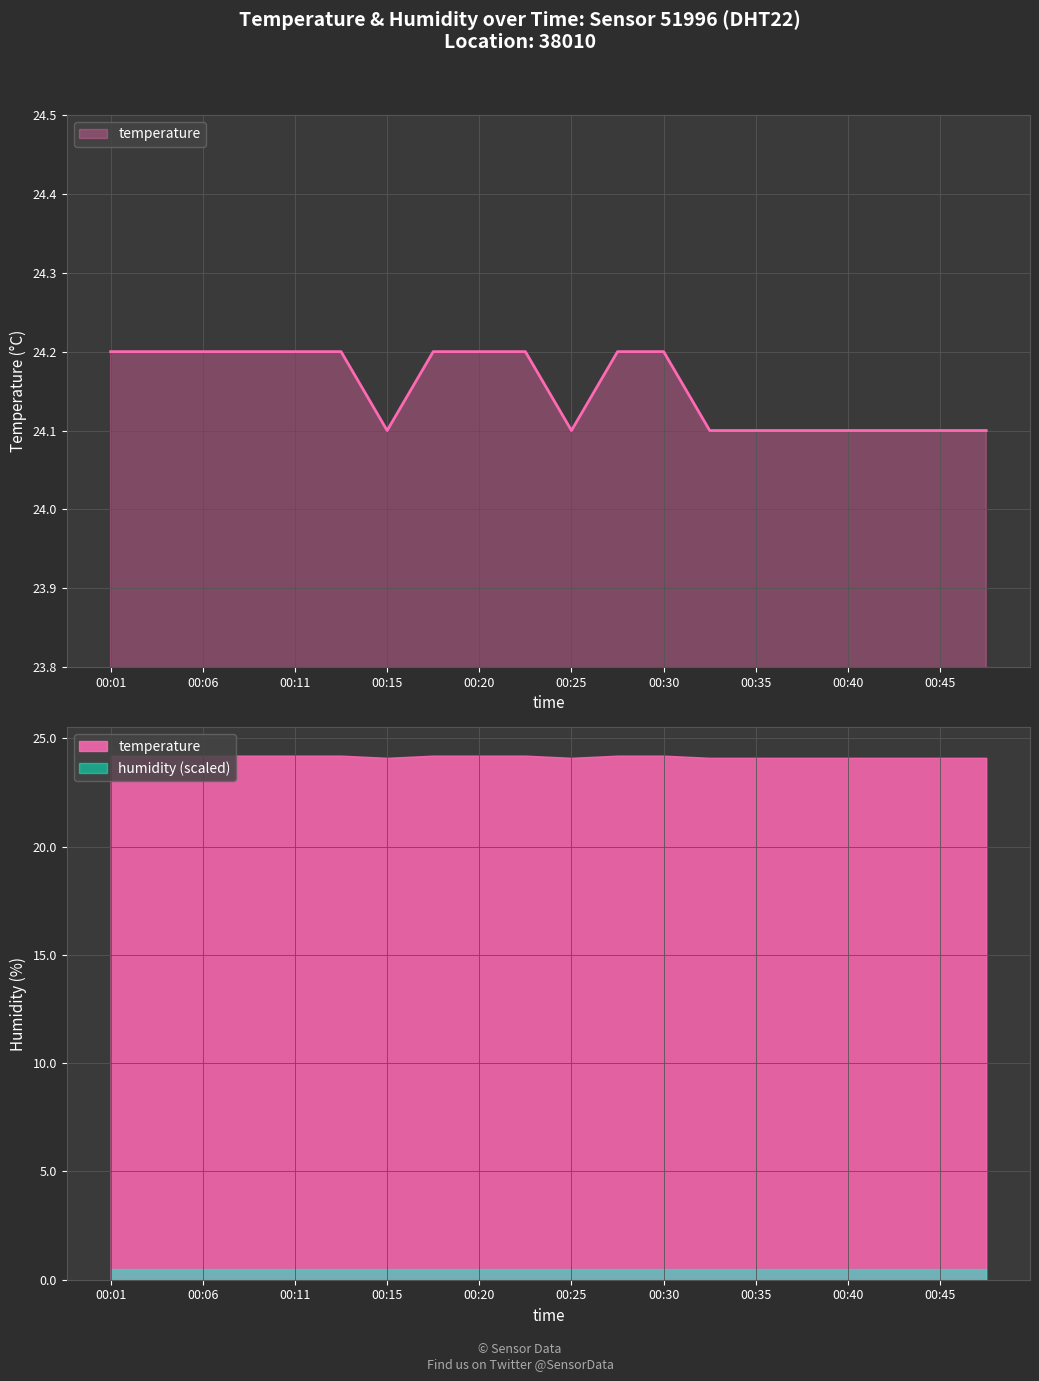

What is the change in value from 00:03 to 00:42?

-0.1